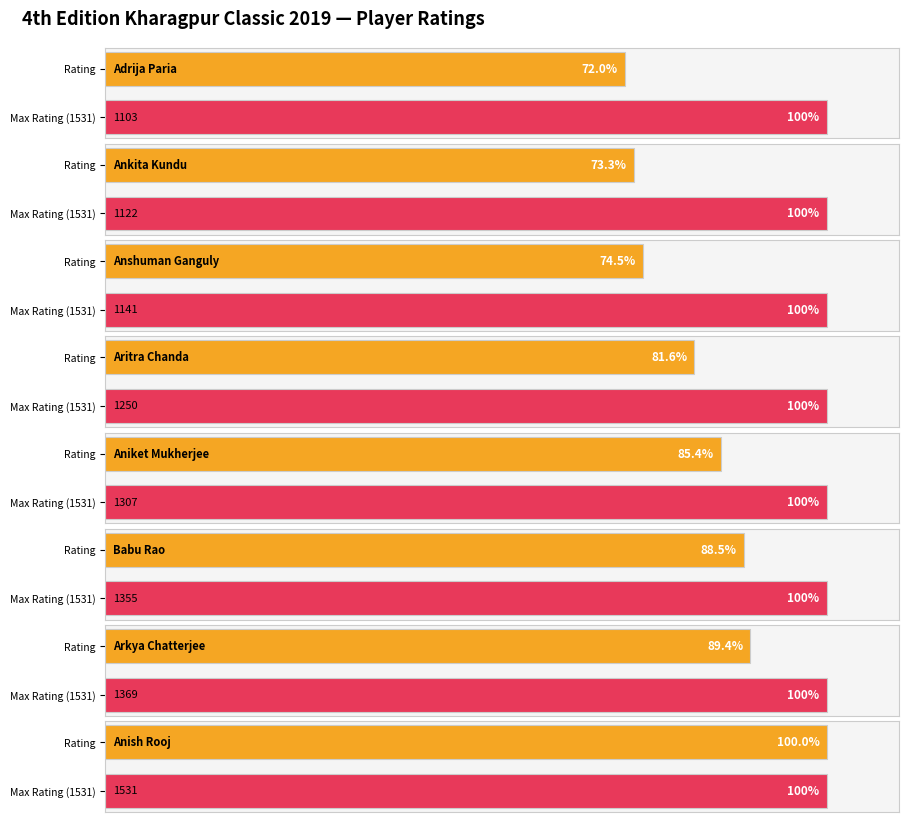

Are the bars grouped side by side (vs. stacked)?

Yes